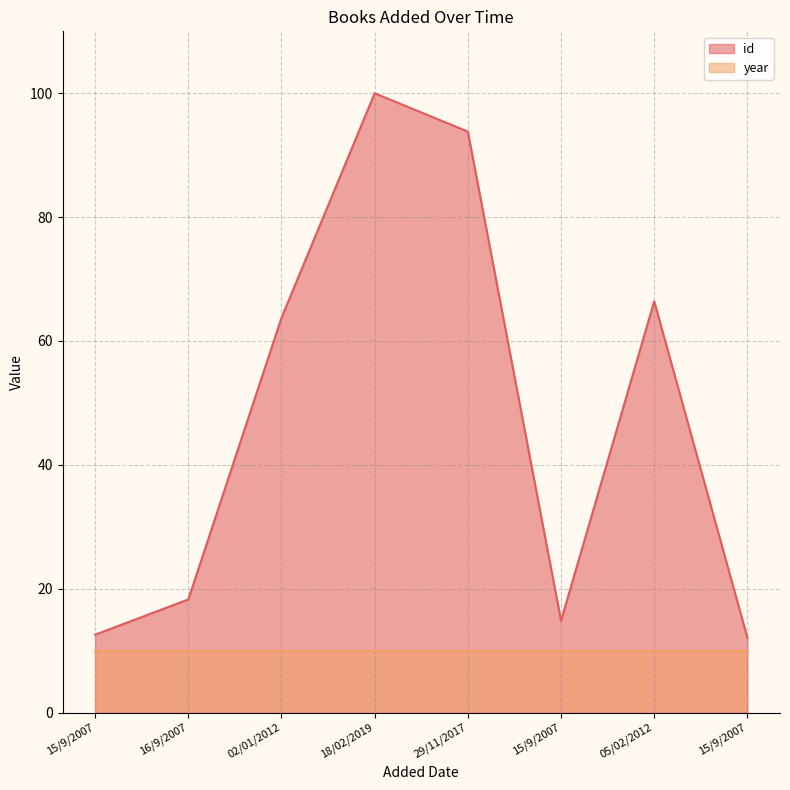

What is the label of the 5th point from the left?

29/11/2017